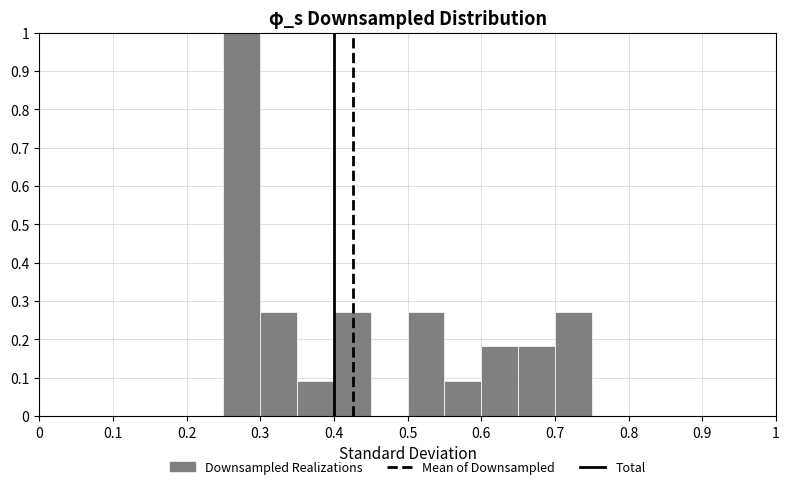

How tall is the bar that spans 0.40 to 0.45 on the x-axis? The values are not printed on the chart, so give them approximately, as read against the axis.

0.27